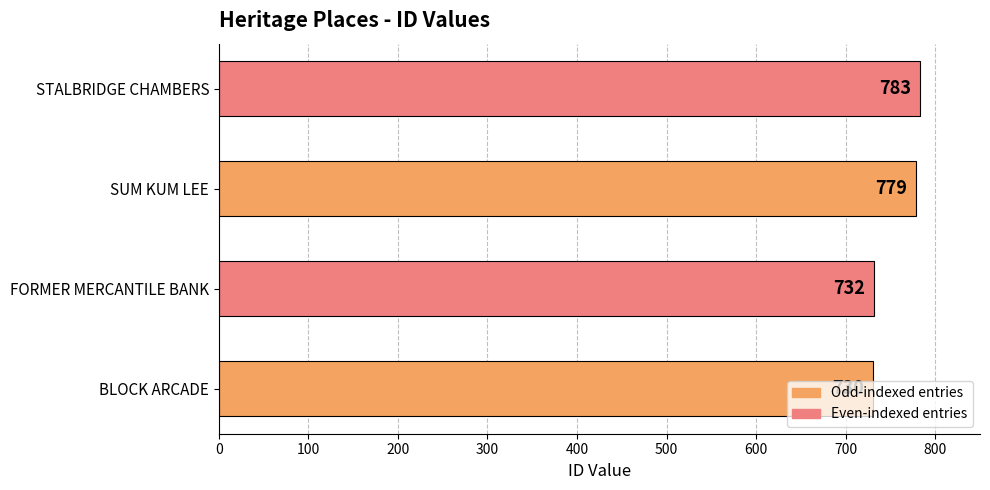

The value at FORMER MERCANTILE BANK is 491. True or false?

False